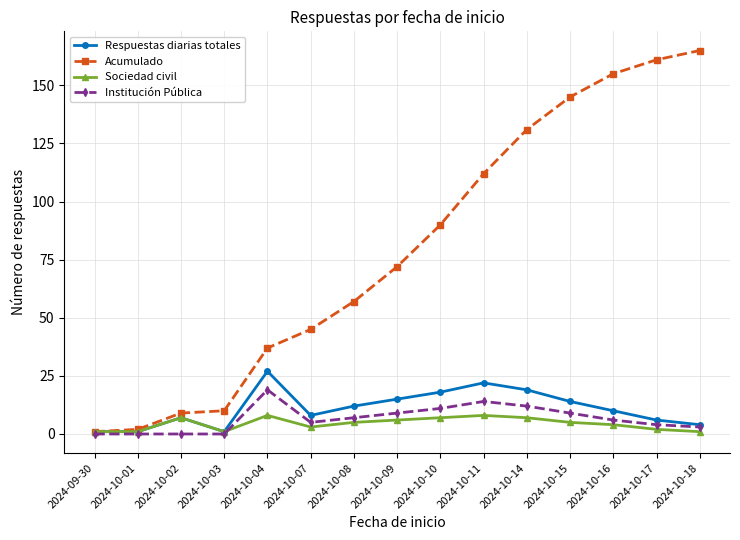

Which category has the highest value in the Respuestas diarias totales series?

2024-10-04